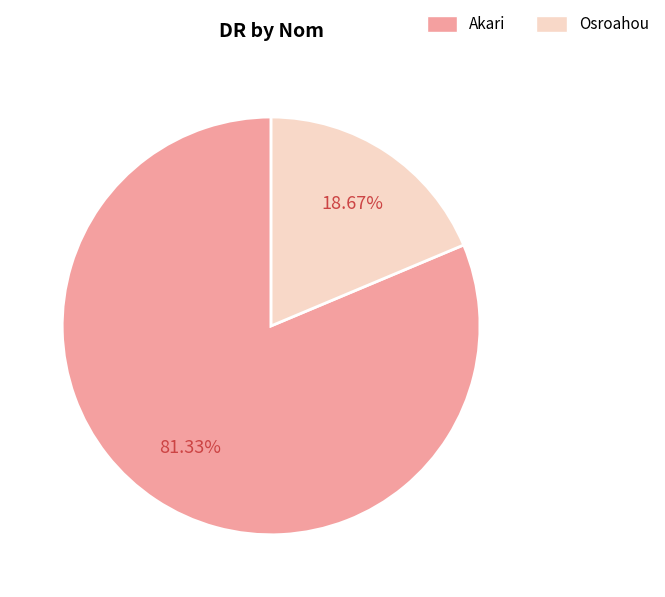

Count the number of slices in the pie.

2